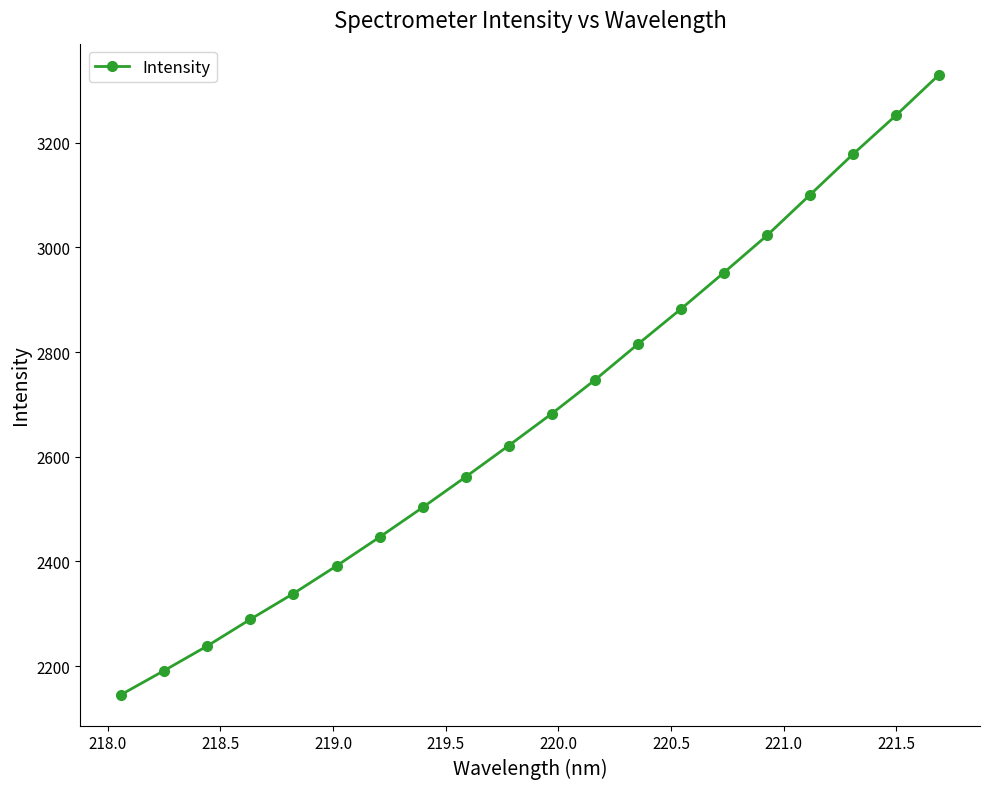

How many categories are shown in the chart?

20